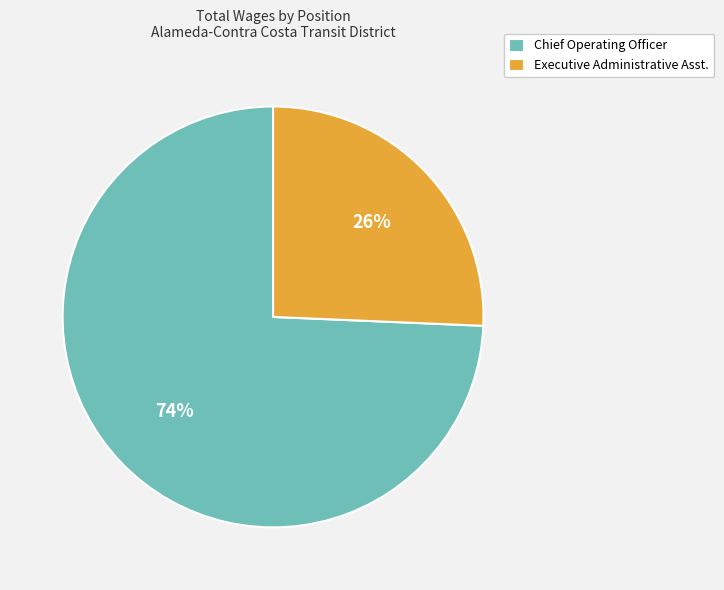

True or false: Executive Administrative Asst. accounts for 15% of the total.

False